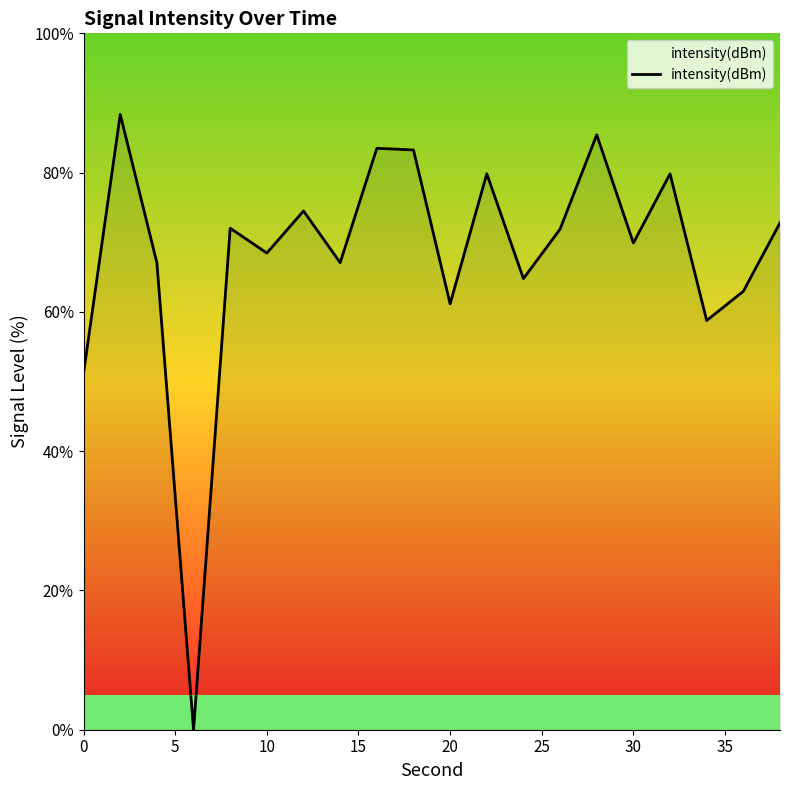

What is the greatest value displayed?

88.4